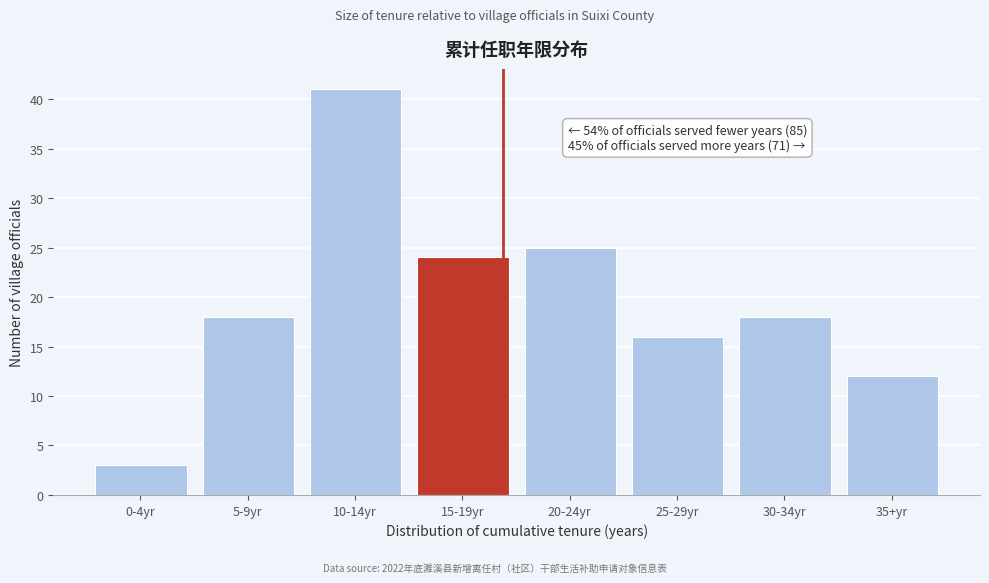

Reading left to right, list all the values displayed in this chart.

0-4yr=3	5-9yr=18	10-14yr=41	15-19yr=24	20-24yr=25	25-29yr=16	30-34yr=18	35+yr=12